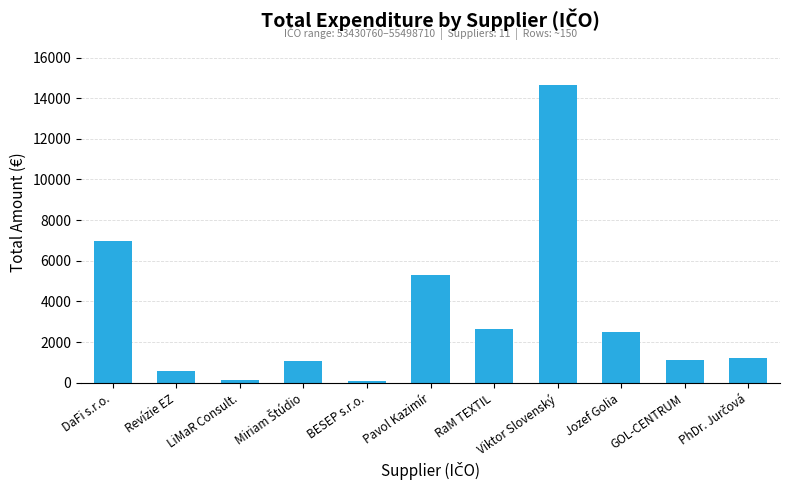

Which has a higher value, Jozef Golia or Viktor Slovenský?

Viktor Slovenský